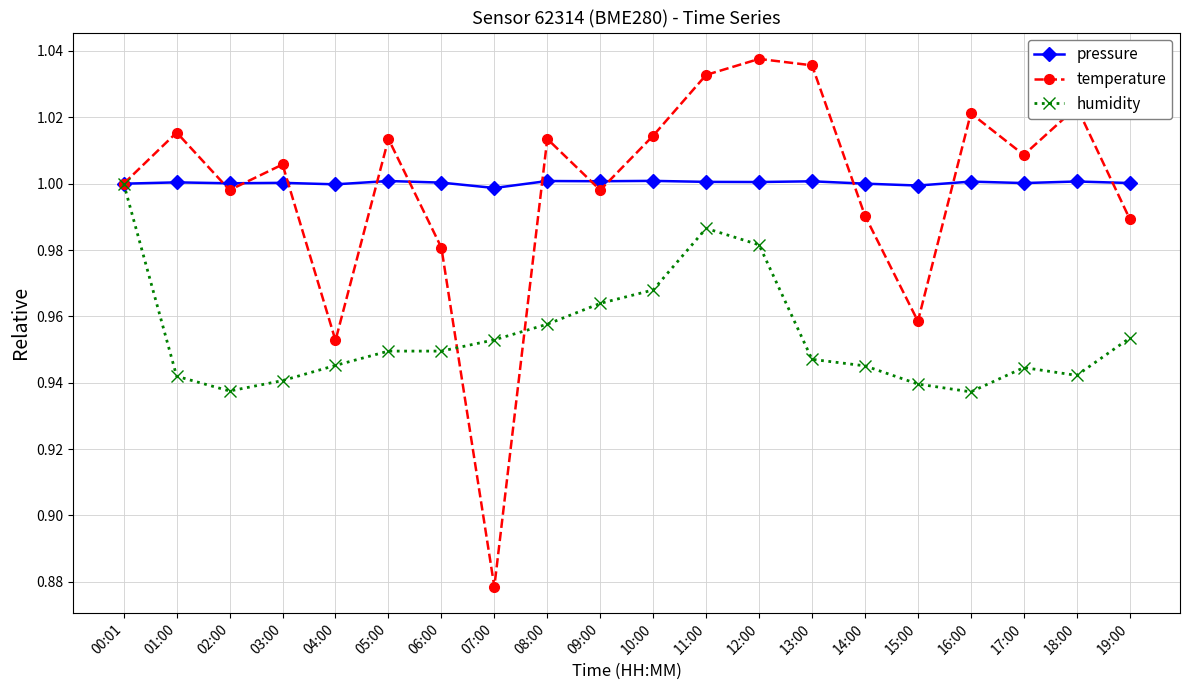

What is the label of the 1st point from the left?

00:01